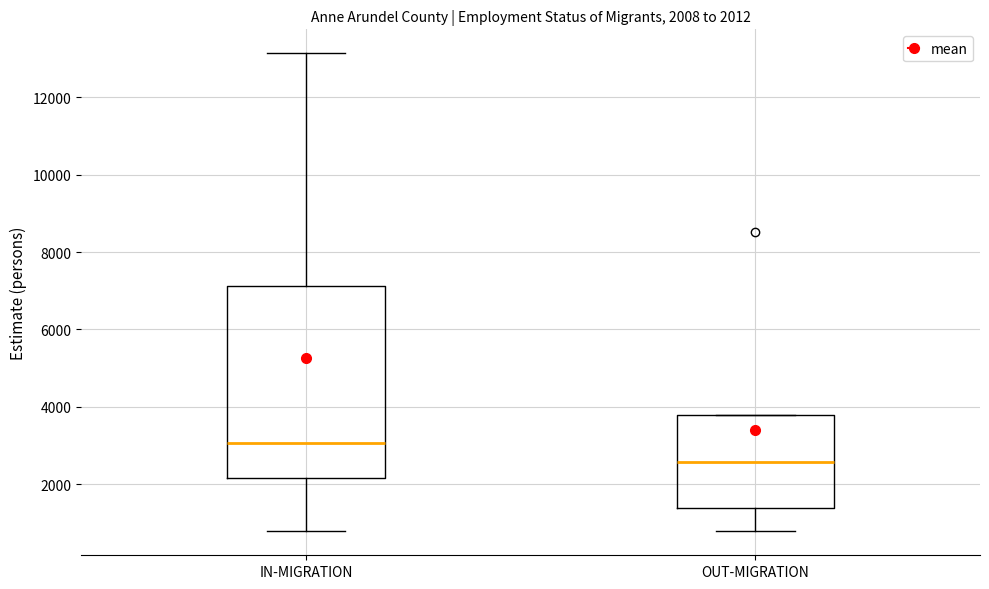

Which box has the highest median line?

IN-MIGRATION